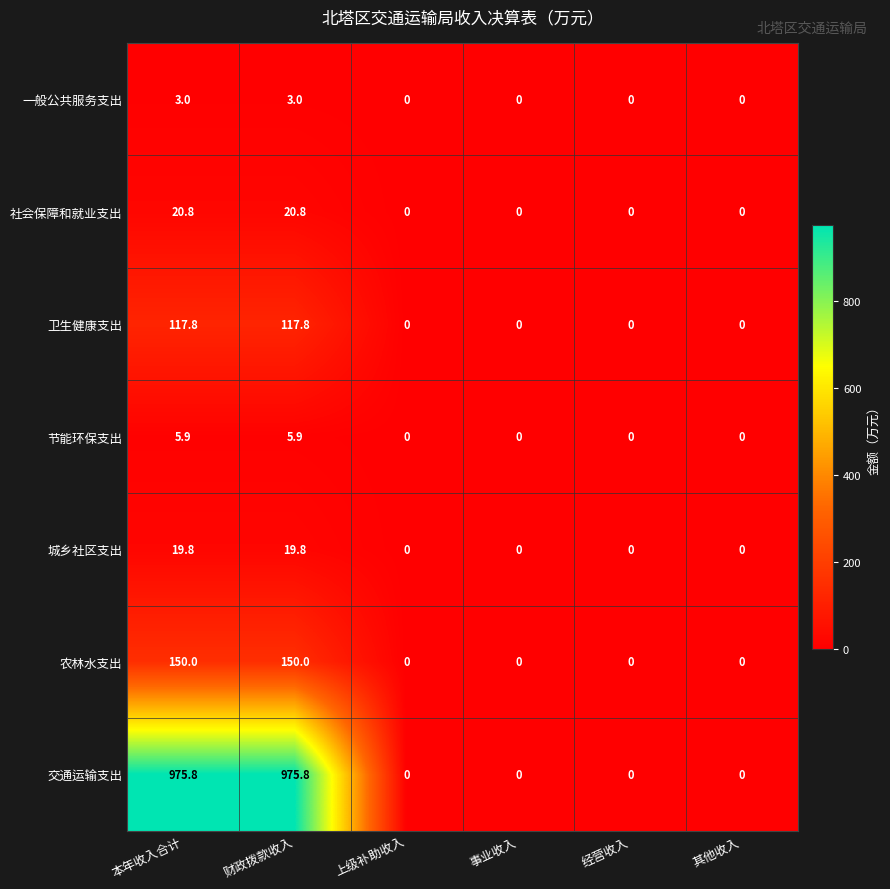

Is the value of 城乡社区支出 at 上级补助收入 greater than the value of 农林水支出 at 财政拨款收入?

No